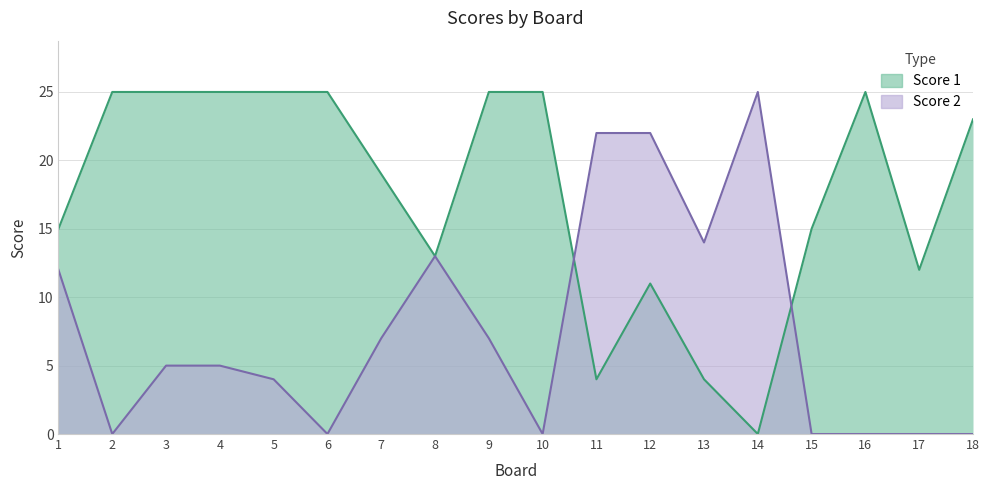

Between which two adjacent categories do Score 2 and Score 1 first intersect?

10 and 11